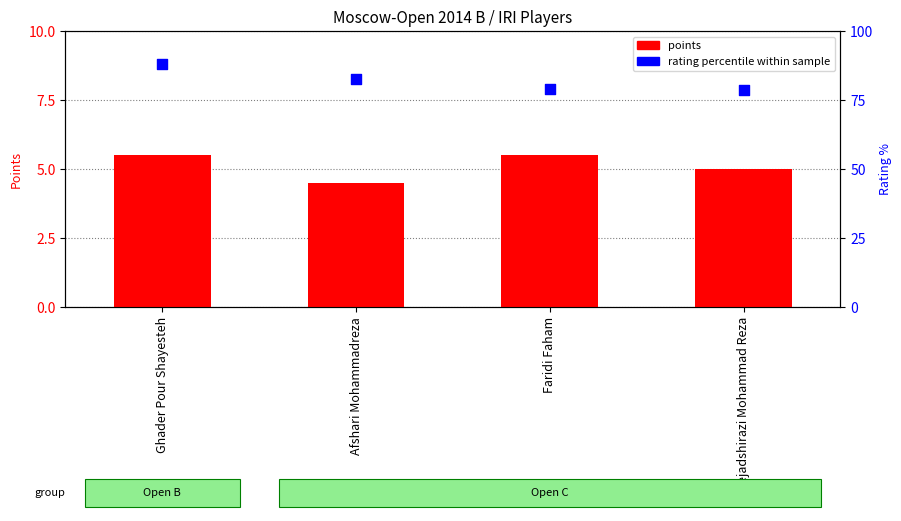

What are all the series names shown in the legend?

points, rating percentile